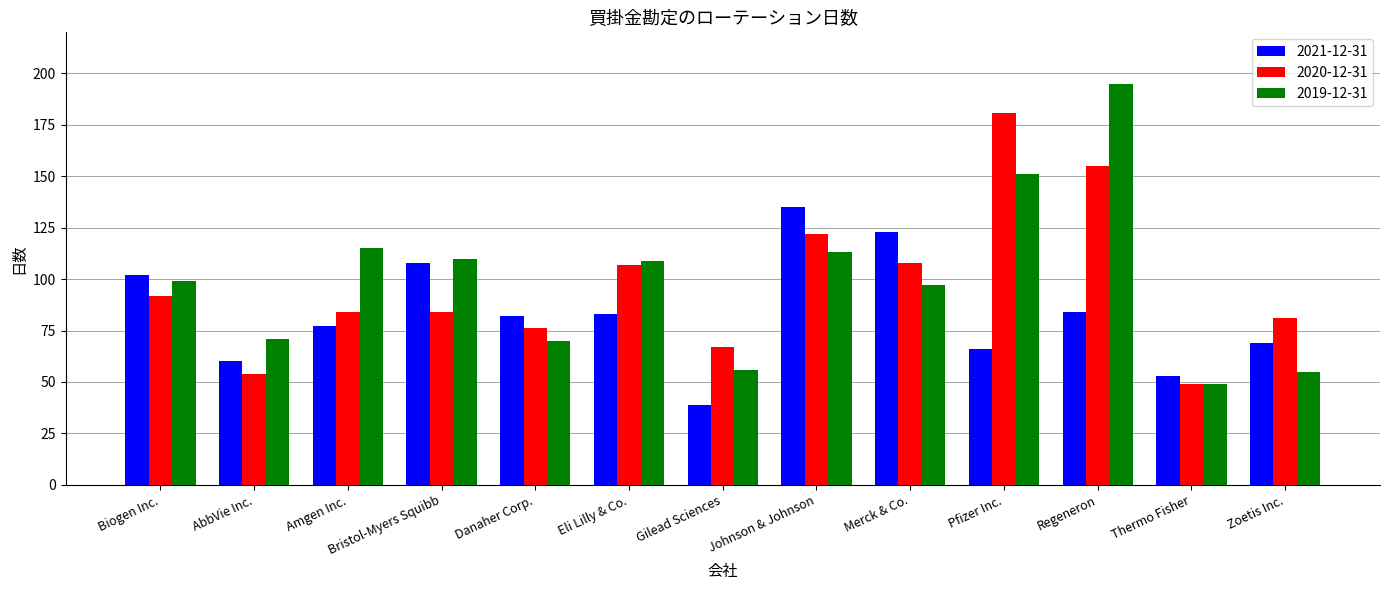

List the series in order of their peak value, lowest first.

2021-12-31, 2020-12-31, 2019-12-31